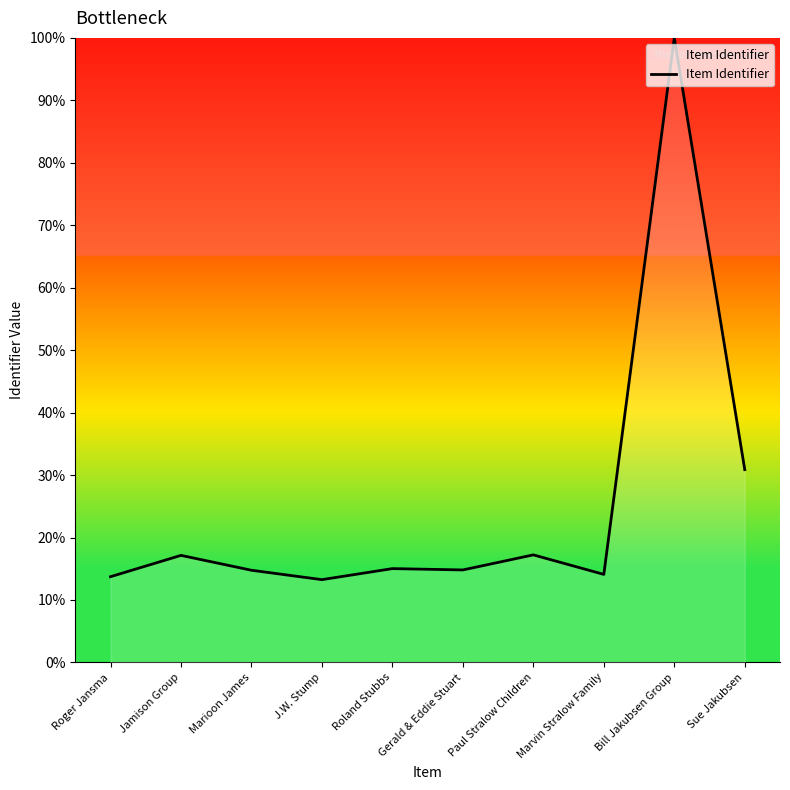

True or false: the data shows 26.3 at Gerald & Eddie Stuart.

False